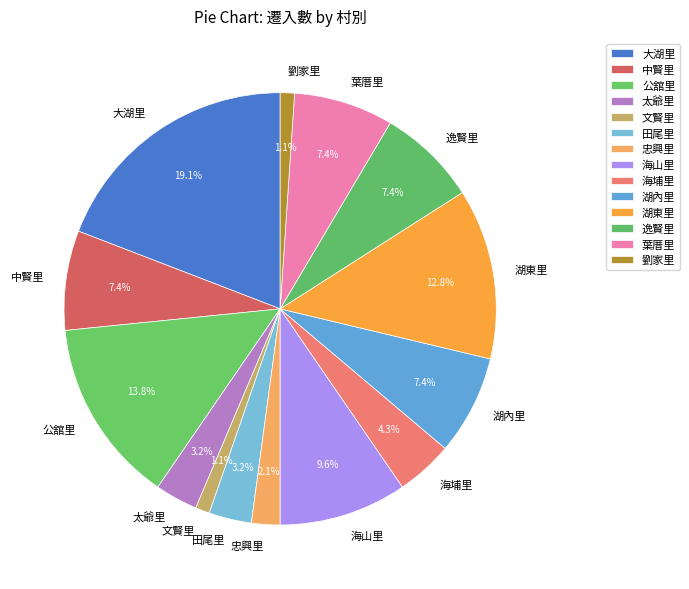

True or false: 文賢里 accounts for 11% of the total.

False